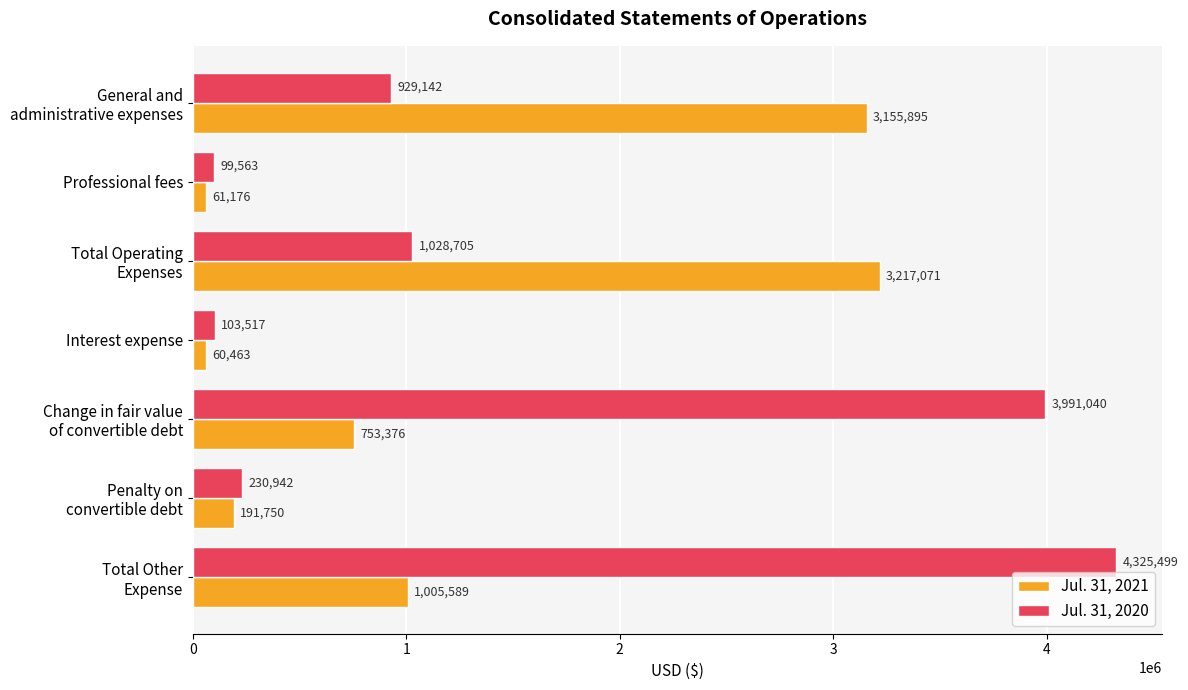

Which series has the largest total across all categories?

Jul. 31, 2020